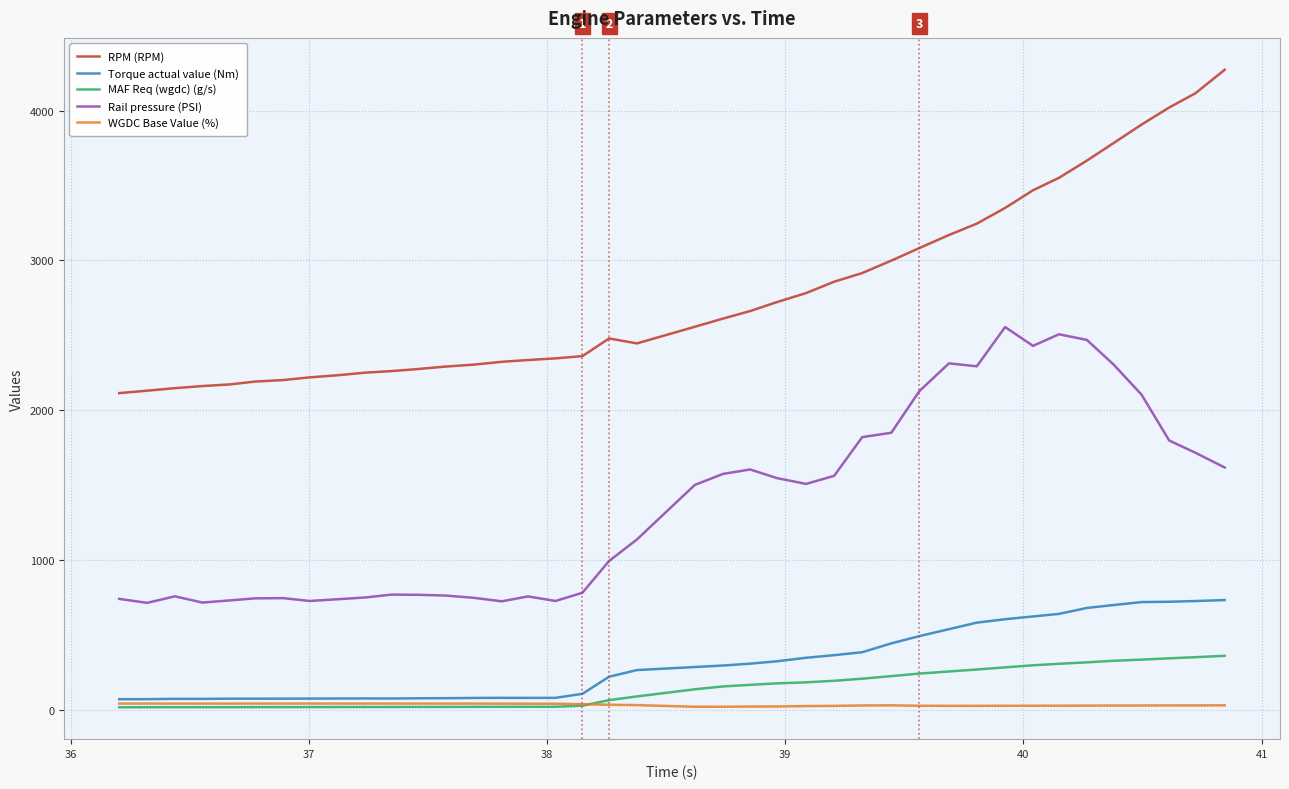

List the series in order of their peak value, lowest first.

WGDC Base Value (%), MAF Req (wgdc) (g/s), Torque actual value (Nm), Rail pressure (PSI), RPM (RPM)